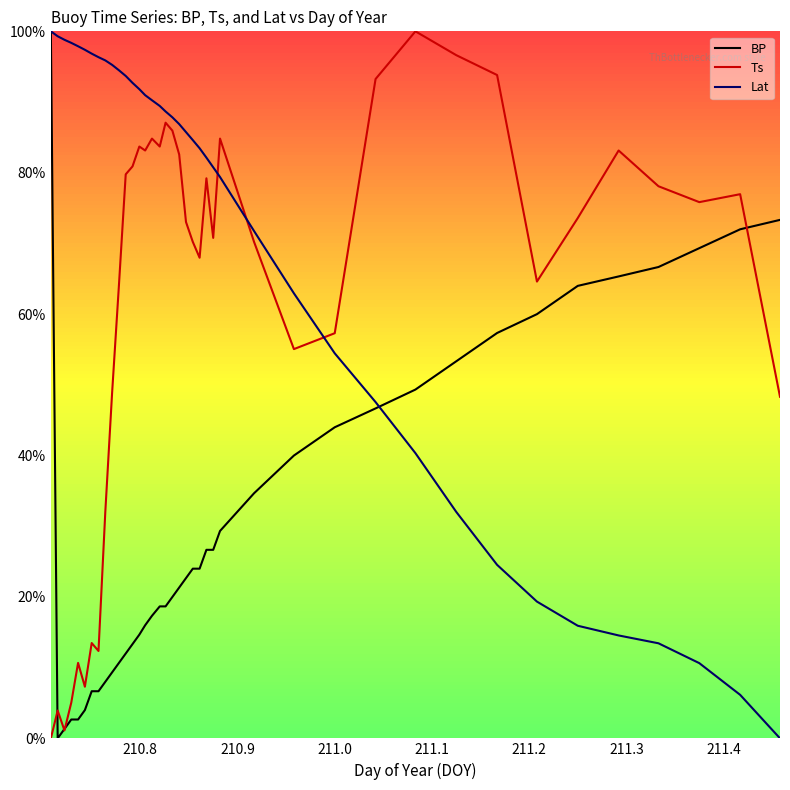

Does the chart have visible grid lines?

No